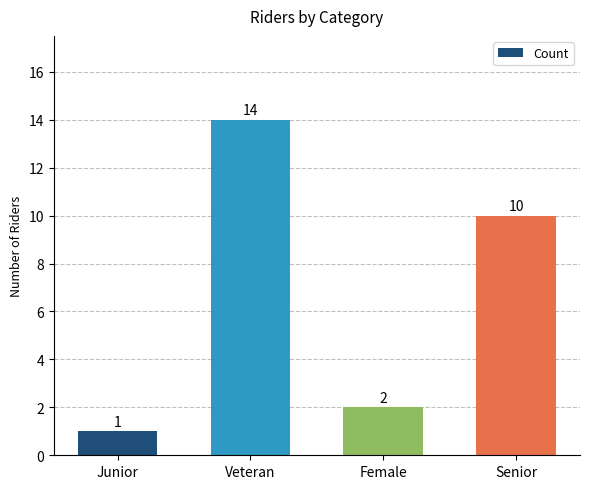

List the labels in order of value, largest first.

Veteran, Senior, Female, Junior